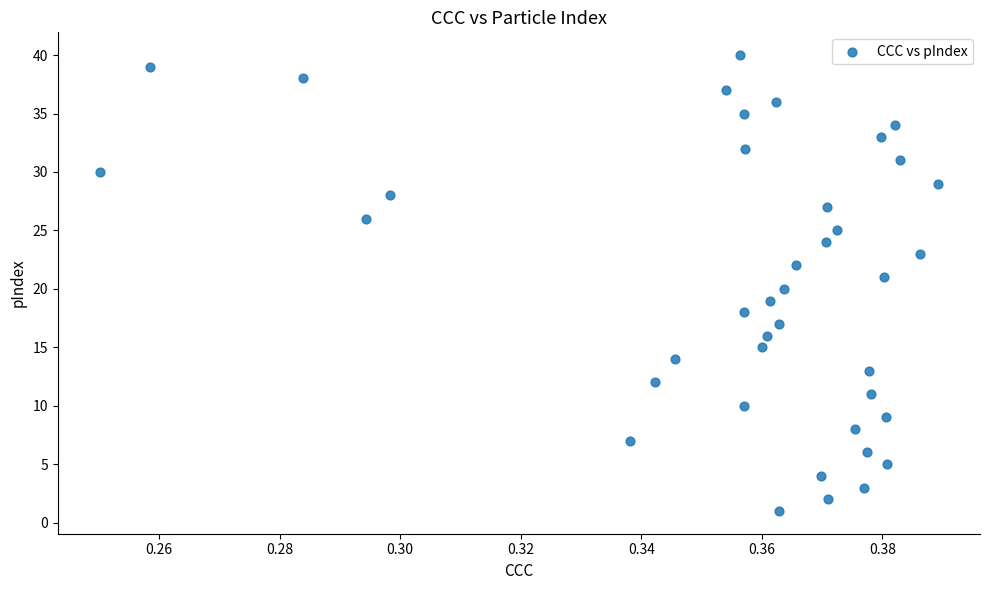

What is the range of Y values (max minus min)?

39